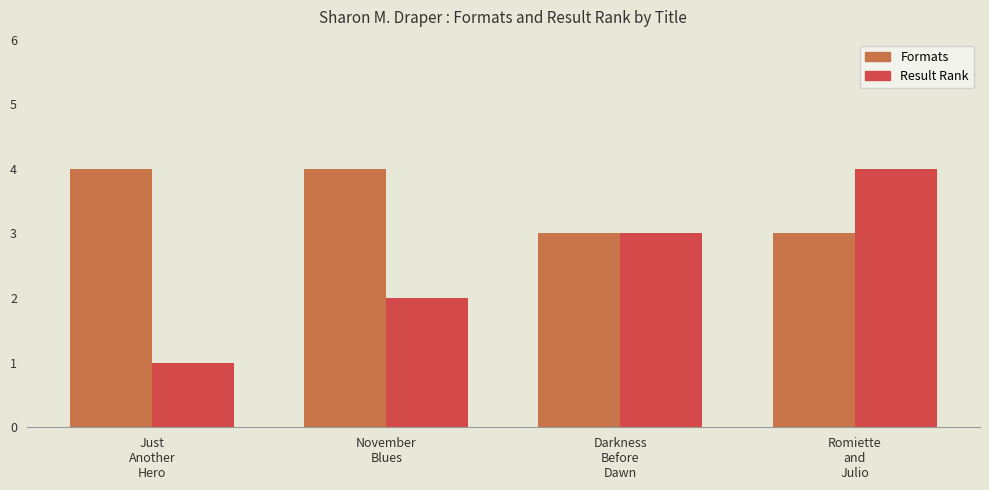

Which series changed the most between November
Blues and Romiette
and
Julio?

Result Rank